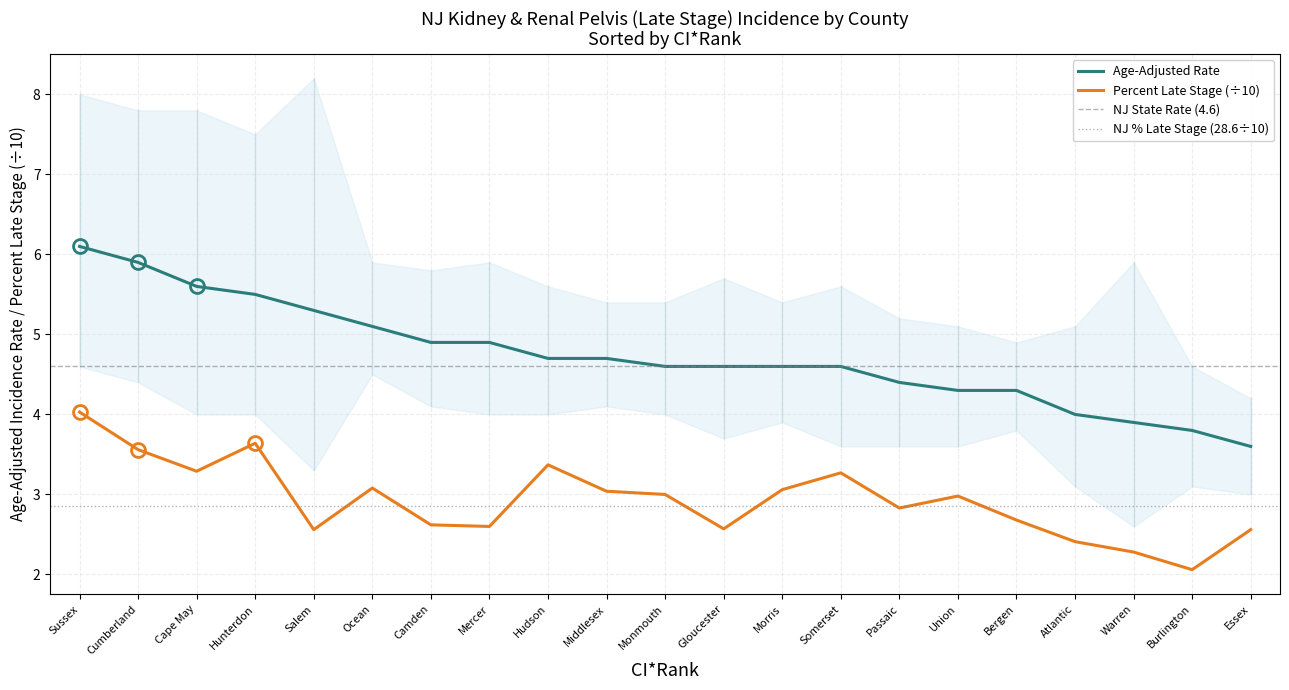

The value of Percent Late Stage (÷10) at Gloucester is 0.6. True or false?

False